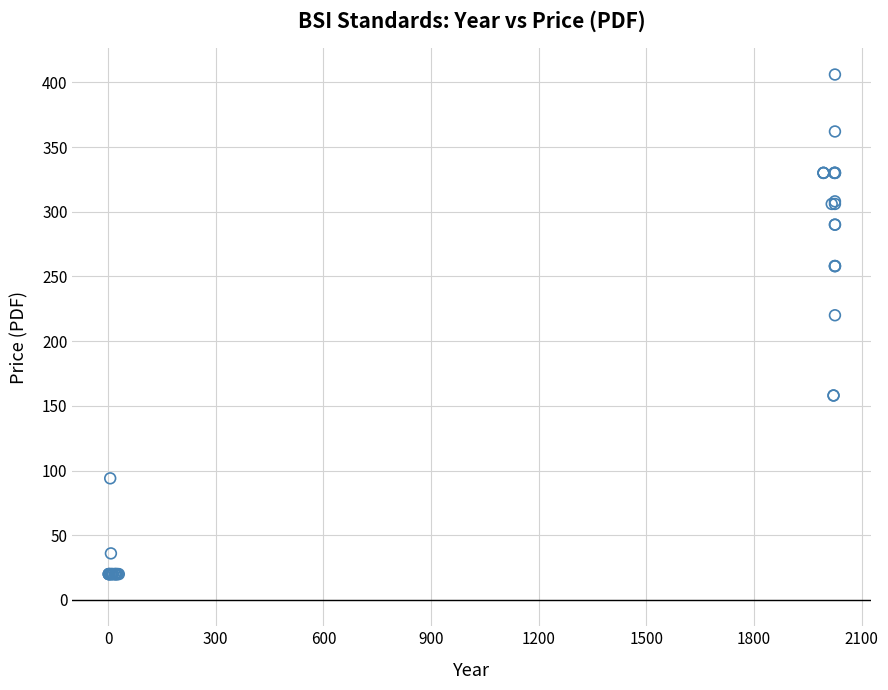

What Y value in the scatter plot is closest to 213?

220